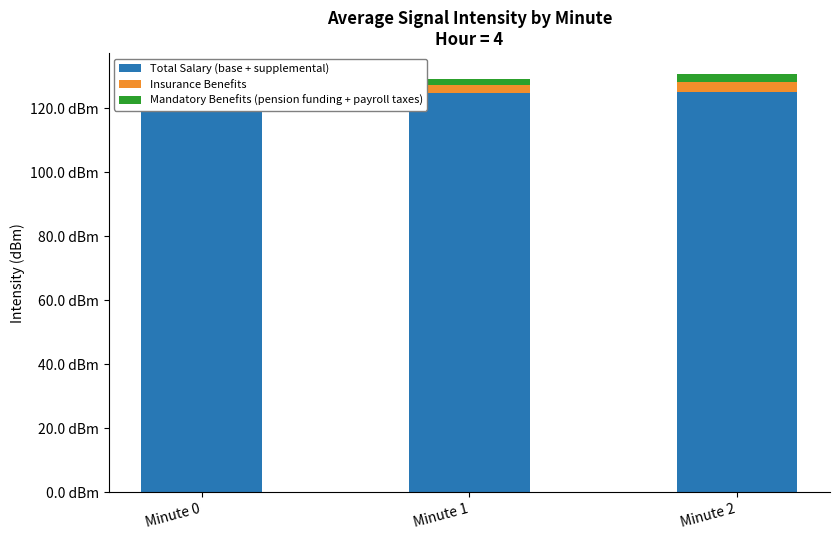

Is the value of Total Salary (base + supplemental) at Minute 2 greater than the value of Insurance Benefits at Minute 2?

Yes